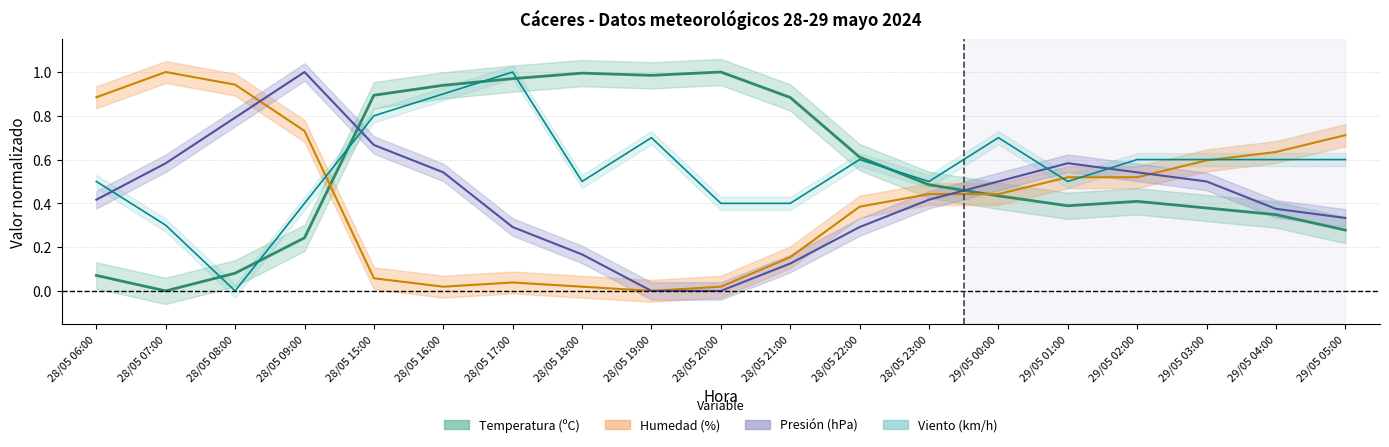

Rank the categories by Presión (hPa) adj value from highest to lowest.

28/05 09:00, 28/05 08:00, 28/05 15:00, 28/05 07:00, 29/05 01:00, 28/05 16:00, 29/05 02:00, 29/05 00:00, 29/05 03:00, 28/05 06:00, 28/05 23:00, 29/05 04:00, 29/05 05:00, 28/05 17:00, 28/05 22:00, 28/05 18:00, 28/05 21:00, 28/05 19:00, 28/05 20:00